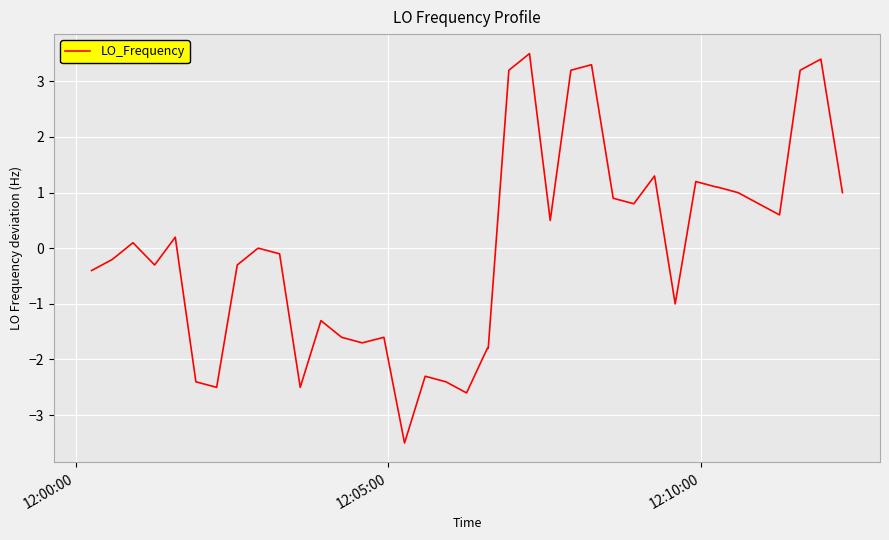

What is the difference between the maximum and minimum values?

7.0